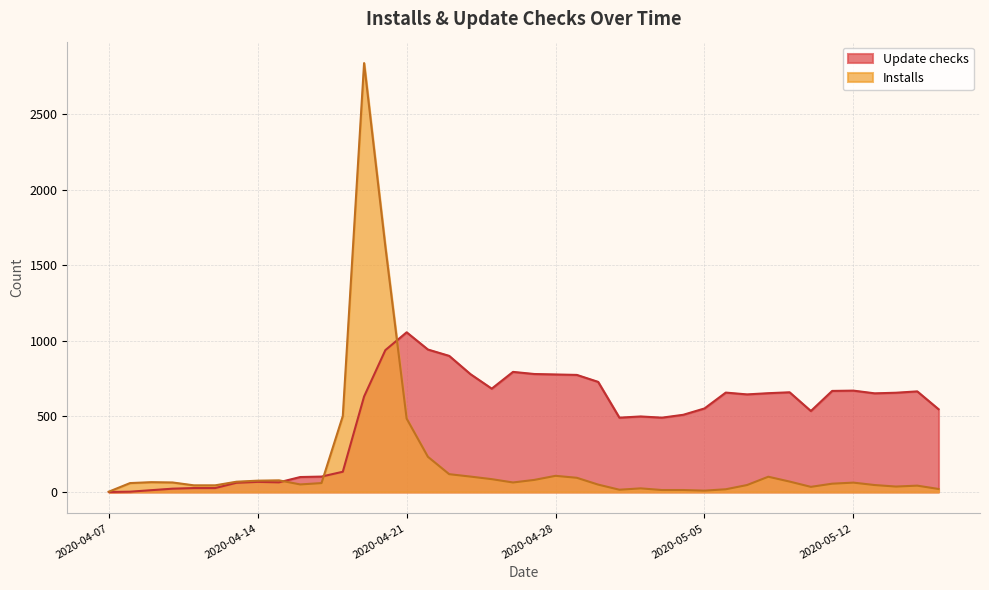

What is the label of the 22nd point from the right?

2020-04-25